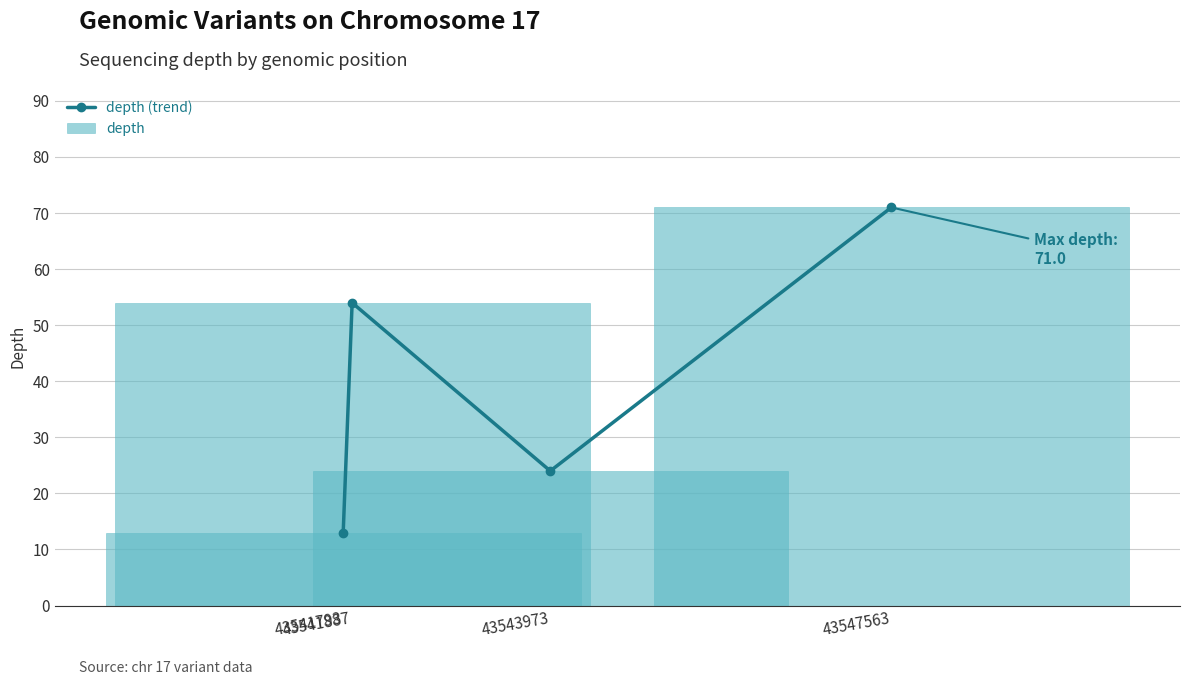

What is the difference between the depth (trend) values at 43541887 and 43543973?

30